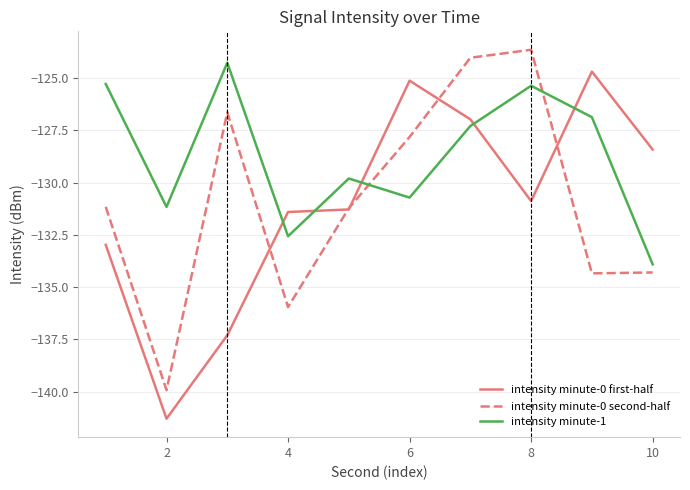

How many distinct data groups are displayed?

3